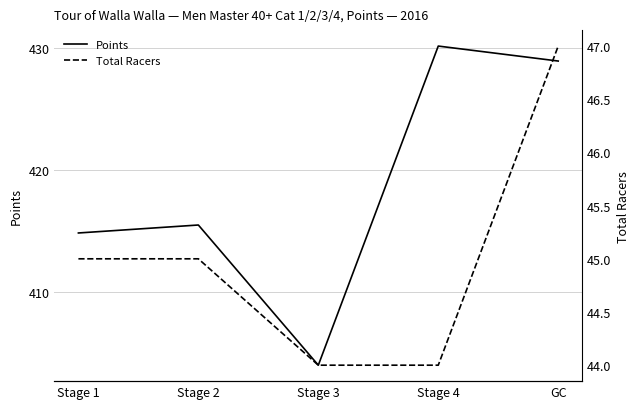

How many lines are shown in the chart?

2